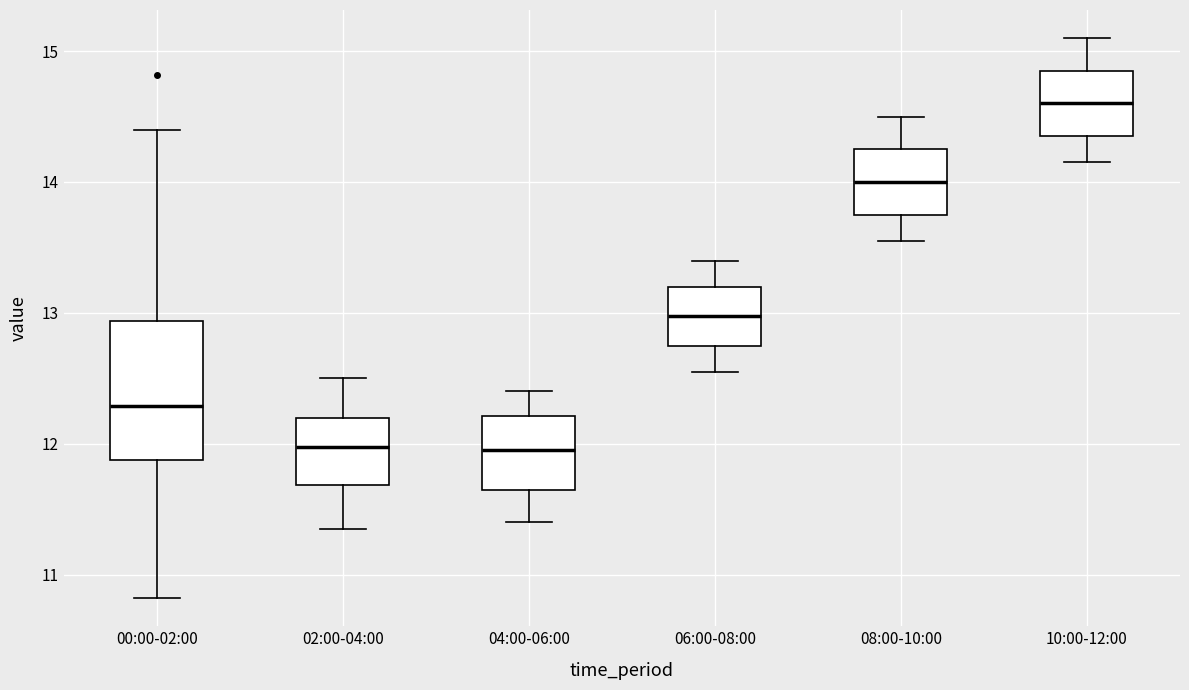

Where does the lower whisker of the box for 04:00-06:00 end on the y-axis? The values are not printed on the chart, so give them approximately, as read against the axis.

11.4